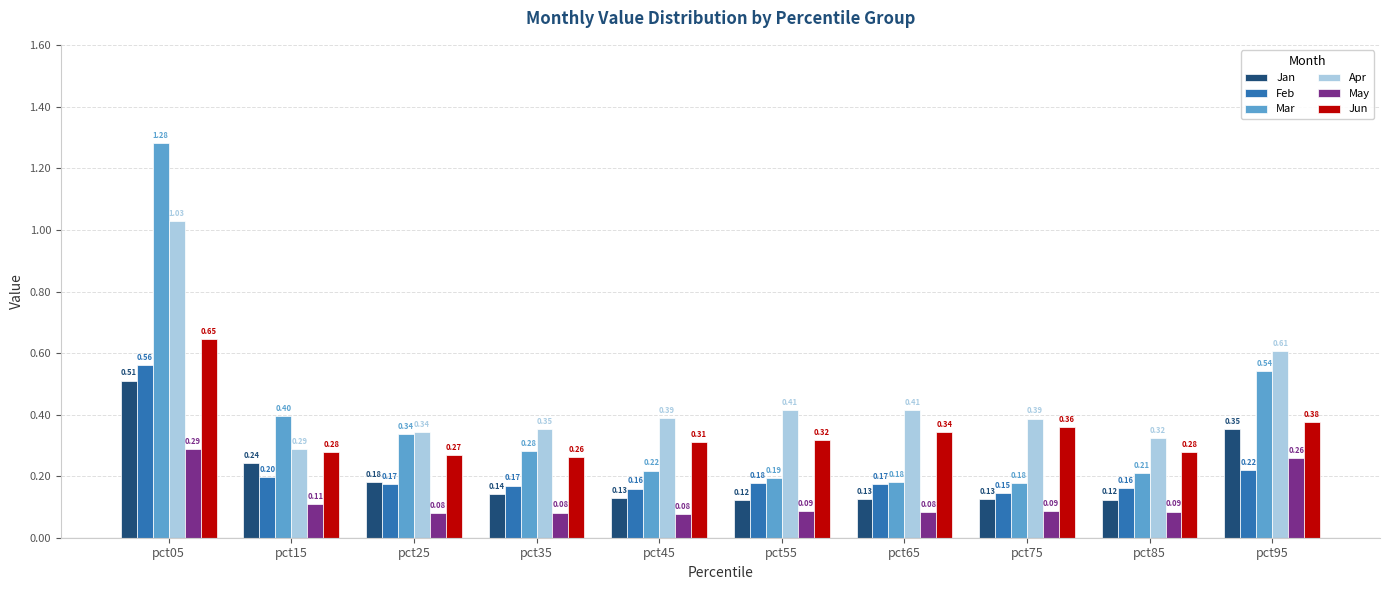

What is the average value of the Mar series?

0.4